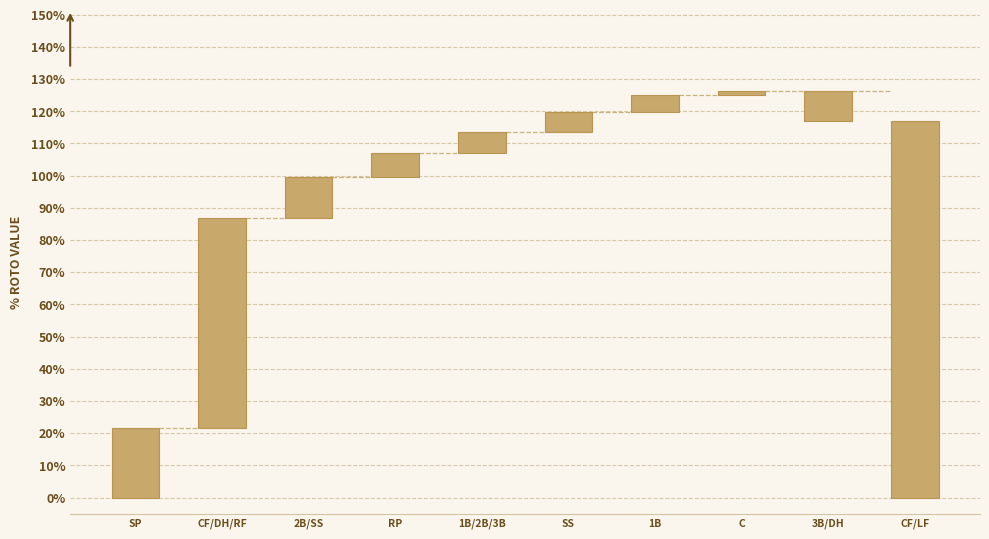

The value at 1B/2B/3B is 6.6. True or false?

True